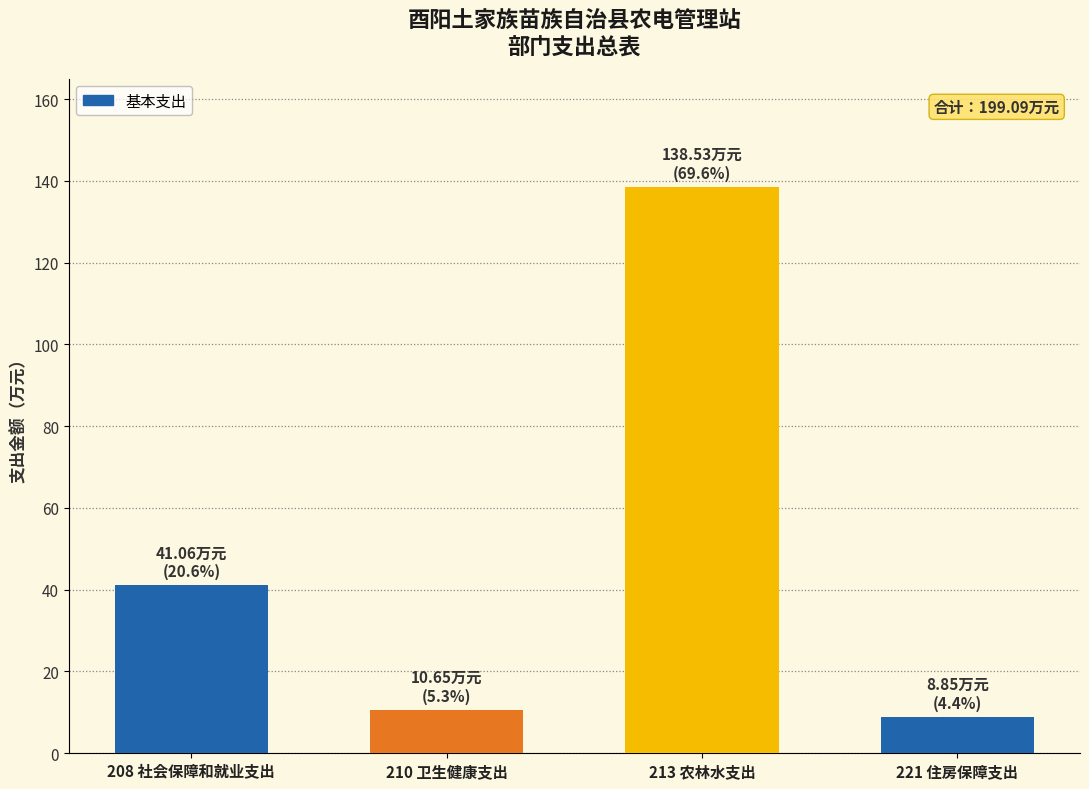

At which label is the value closest to 73?

208 社会保障和就业支出